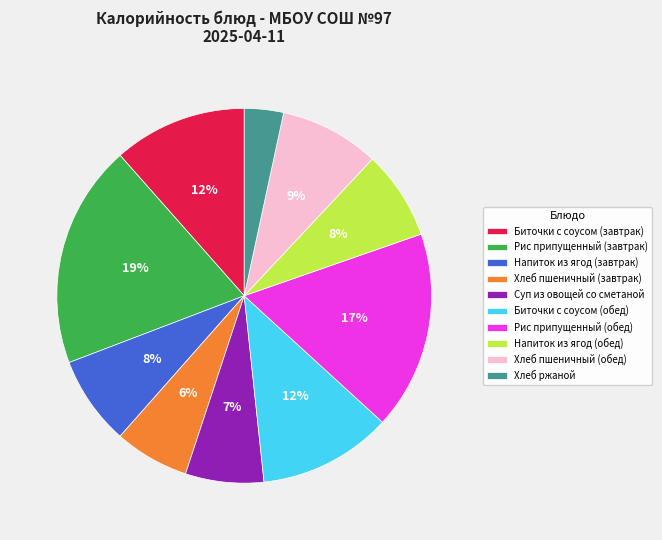

How many slices are in this pie chart?

10